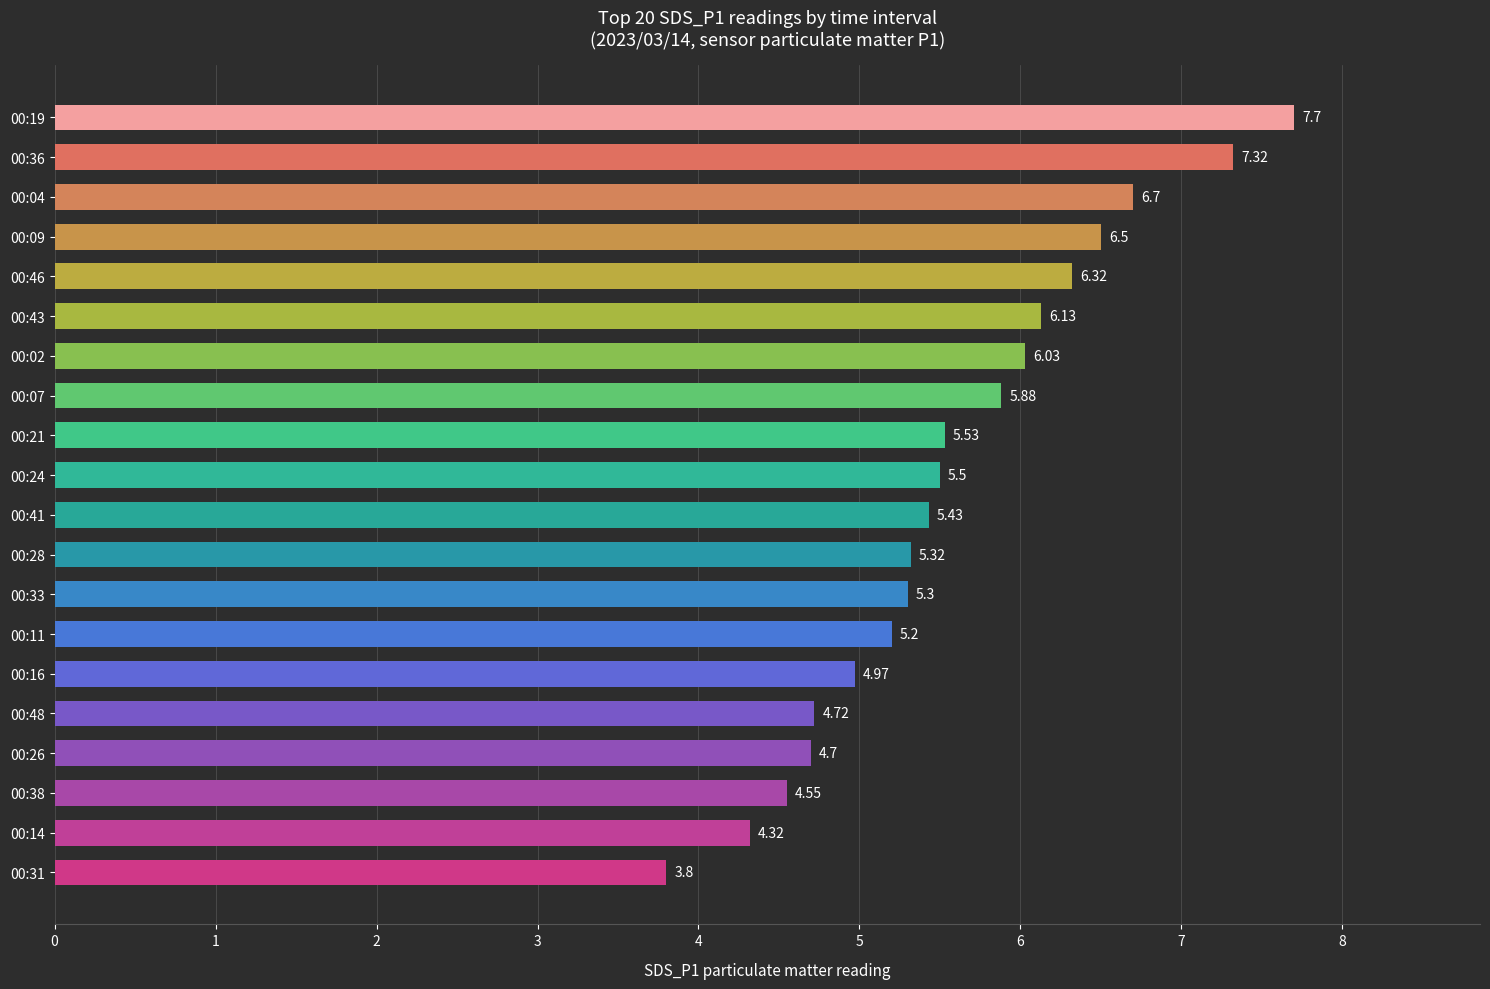

Are the bars horizontal?

Yes